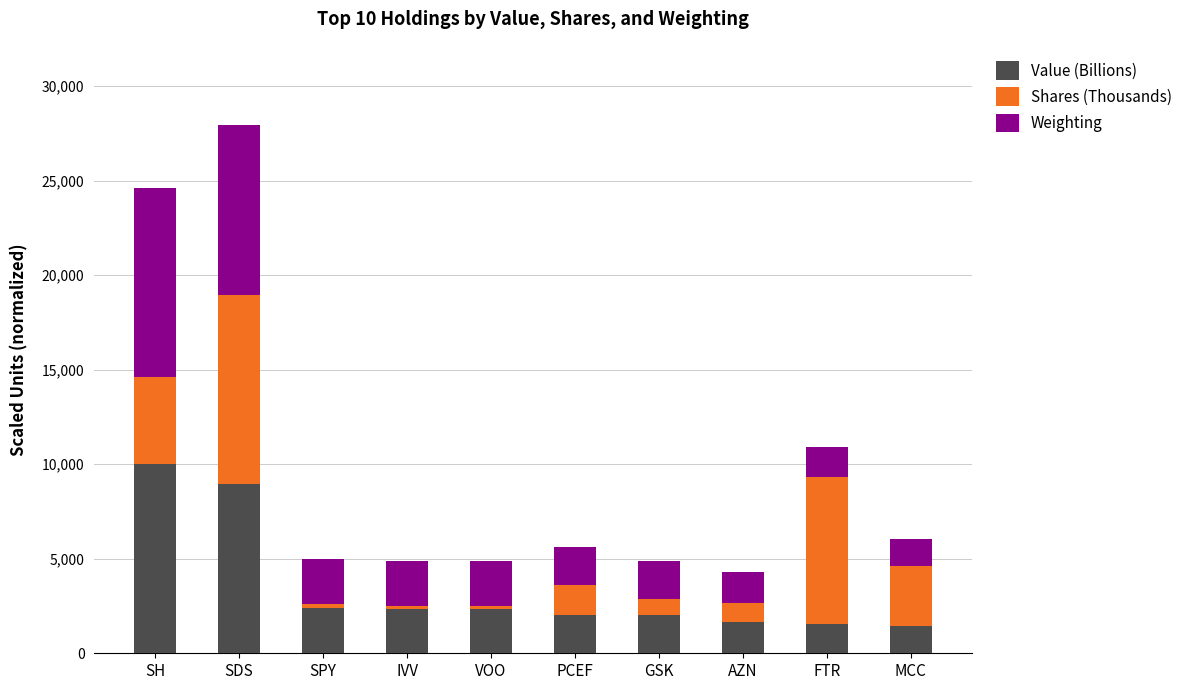

What is the difference between the maximum and minimum values in the Value (Billions) series?

8574.8